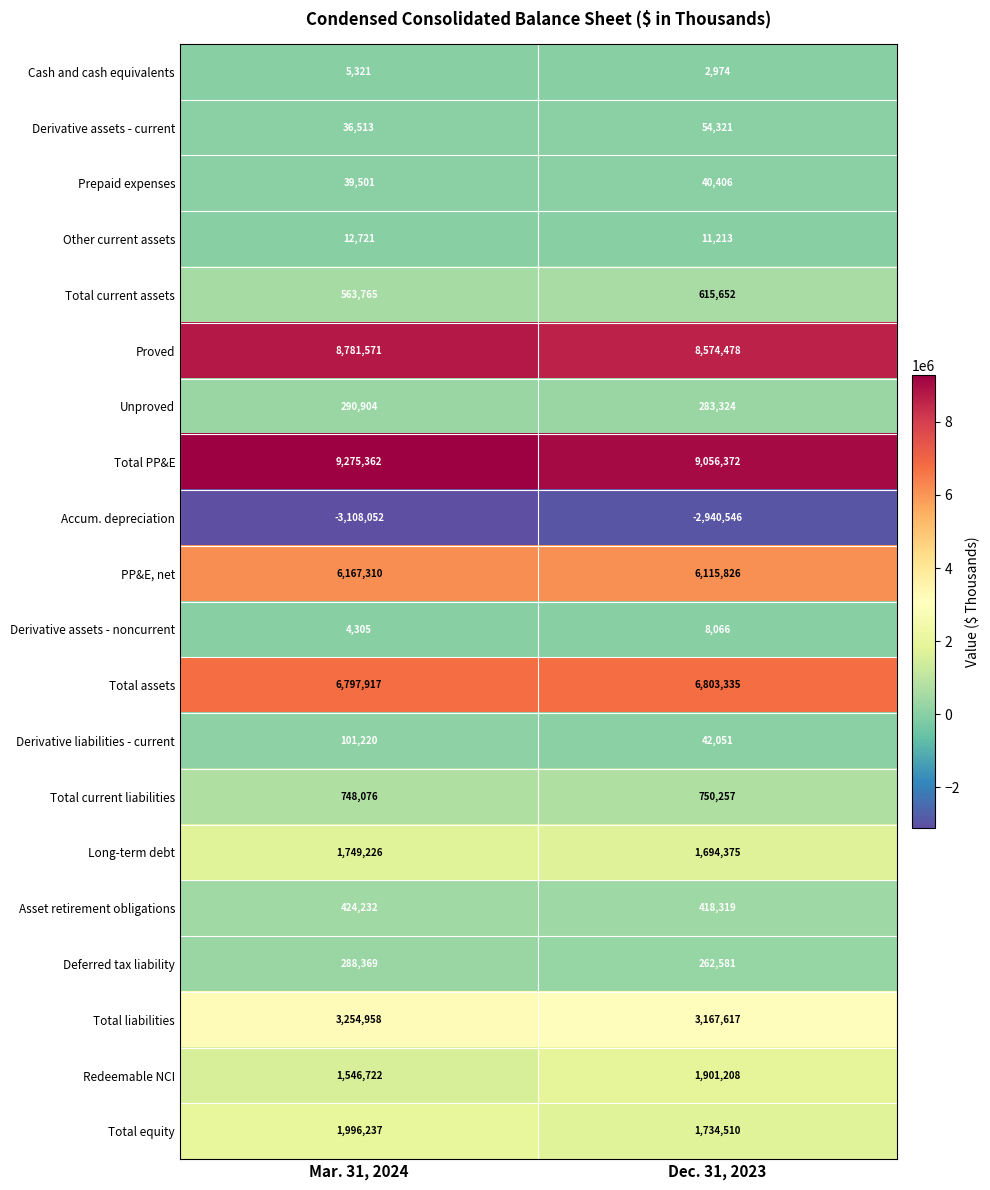

Read the Prepaid expenses value at Dec. 31, 2023, to the nearest 10.

40410